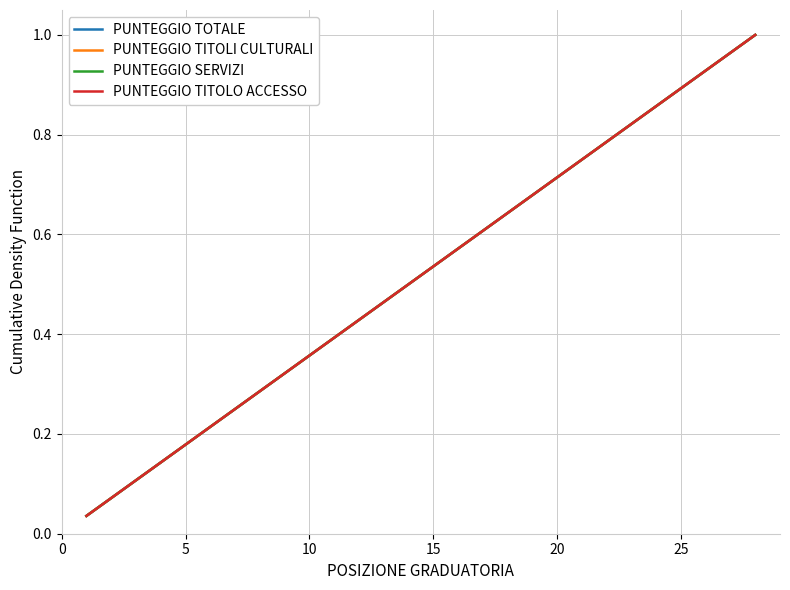

Reading right to left, what are all the values shown in this chart?

PUNTEGGIO TOTALE: 1.0	1.0	0.9	0.9	0.9	0.8	0.8	0.8	0.7	0.7	0.6	0.6	0.6	0.5	0.5	0.5	0.4	0.4	0.4	0.3	0.3	0.2	0.2	0.2	0.1	0.1	0.1	0.0
PUNTEGGIO TITOLI CULTURALI: 1.0	1.0	0.9	0.9	0.9	0.8	0.8	0.8	0.7	0.7	0.6	0.6	0.6	0.5	0.5	0.5	0.4	0.4	0.4	0.3	0.3	0.2	0.2	0.2	0.1	0.1	0.1	0.0
PUNTEGGIO SERVIZI: 1.0	1.0	0.9	0.9	0.9	0.8	0.8	0.8	0.7	0.7	0.6	0.6	0.6	0.5	0.5	0.5	0.4	0.4	0.4	0.3	0.3	0.2	0.2	0.2	0.1	0.1	0.1	0.0
PUNTEGGIO TITOLO ACCESSO: 1.0	1.0	0.9	0.9	0.9	0.8	0.8	0.8	0.7	0.7	0.6	0.6	0.6	0.5	0.5	0.5	0.4	0.4	0.4	0.3	0.3	0.2	0.2	0.2	0.1	0.1	0.1	0.0